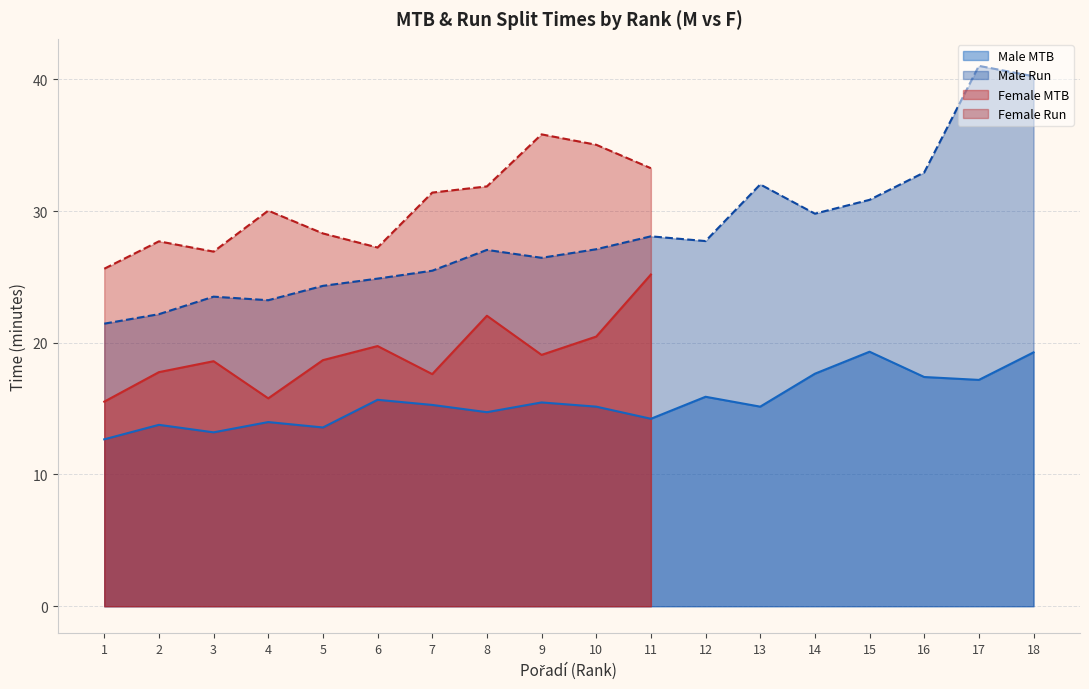

How many points are lower than both their immediate neighbors (excluding endpoints)?

6